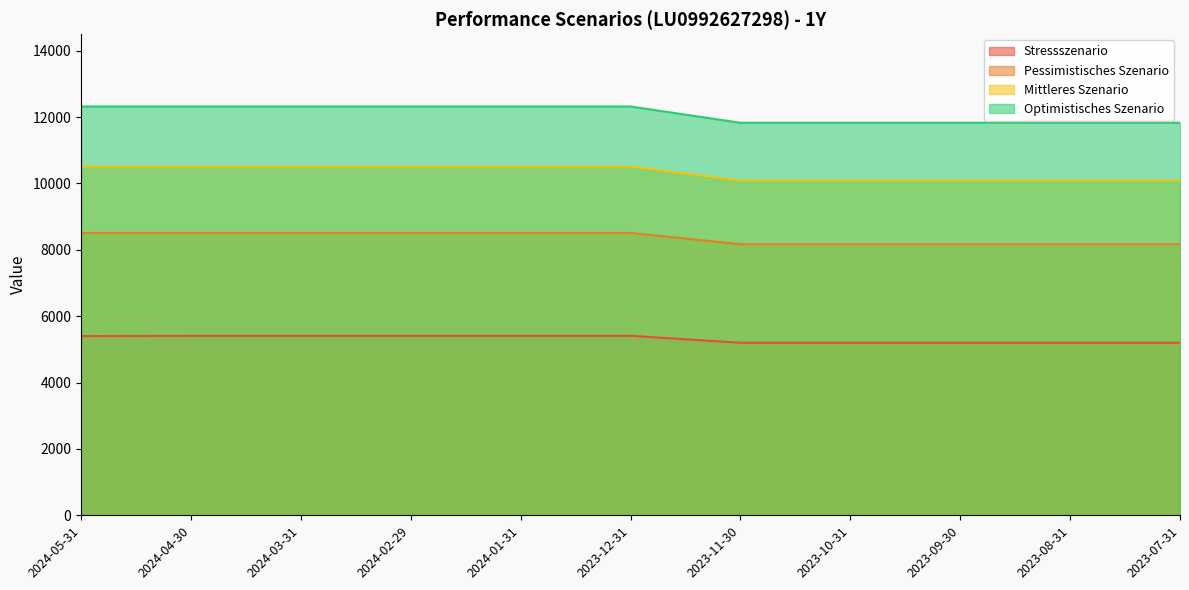

Which label corresponds to the largest value in the chart?

2024-05-31